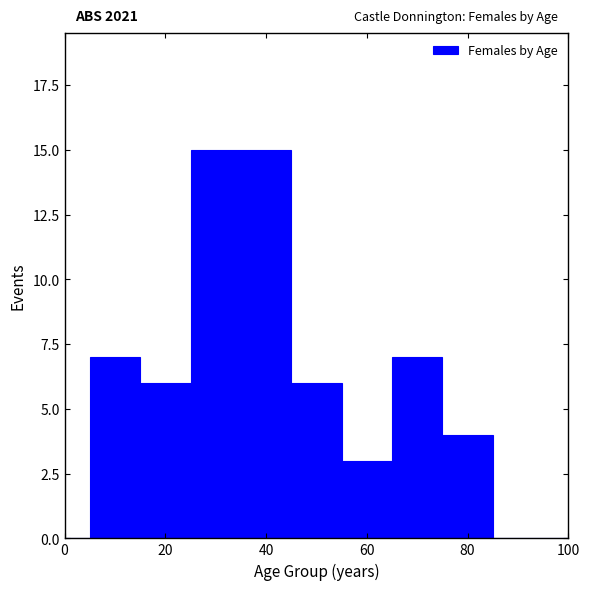

Around what value on the x-axis is the tallest bar? Give the approximate position of its centre, as read against the axis.

36